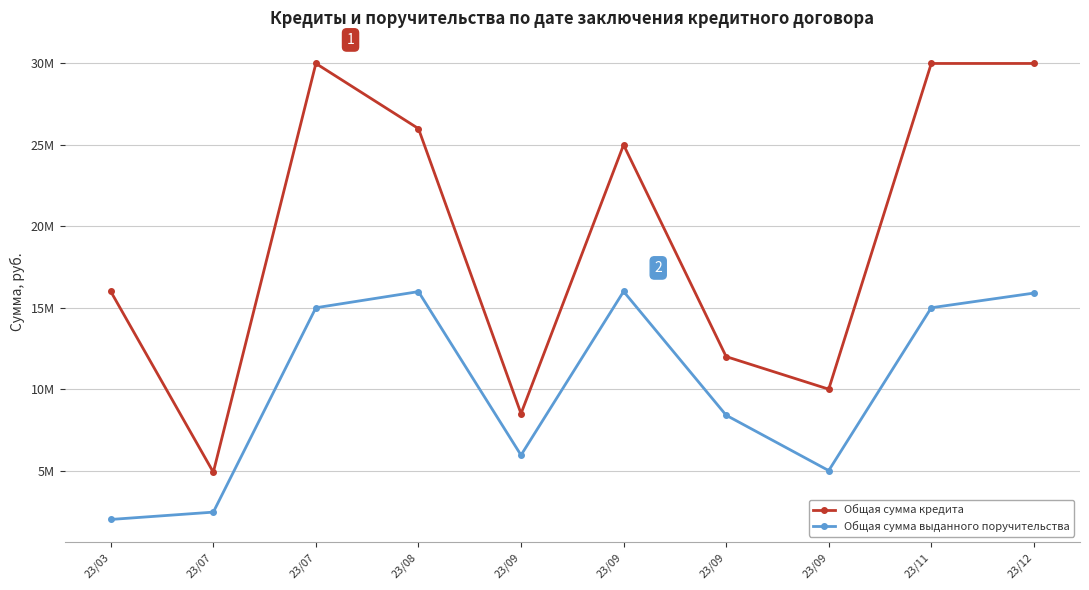

Rank the categories by Общая сумма кредита value from highest to lowest.

23/07, 23/11, 23/12, 23/08, 23/09, 23/03, 23/09, 23/09, 23/09, 23/07